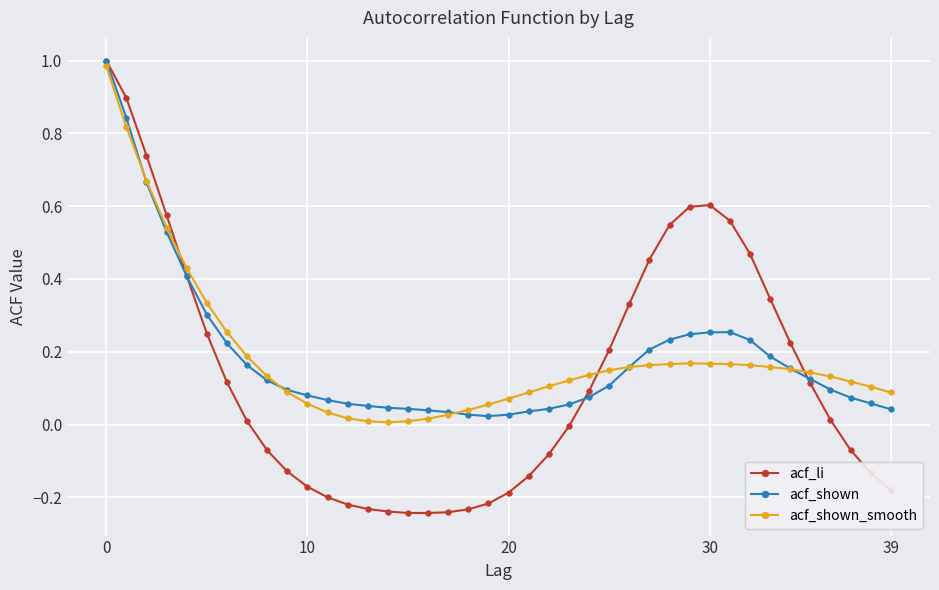

Which series has the largest range (max minus min)?

acf_li